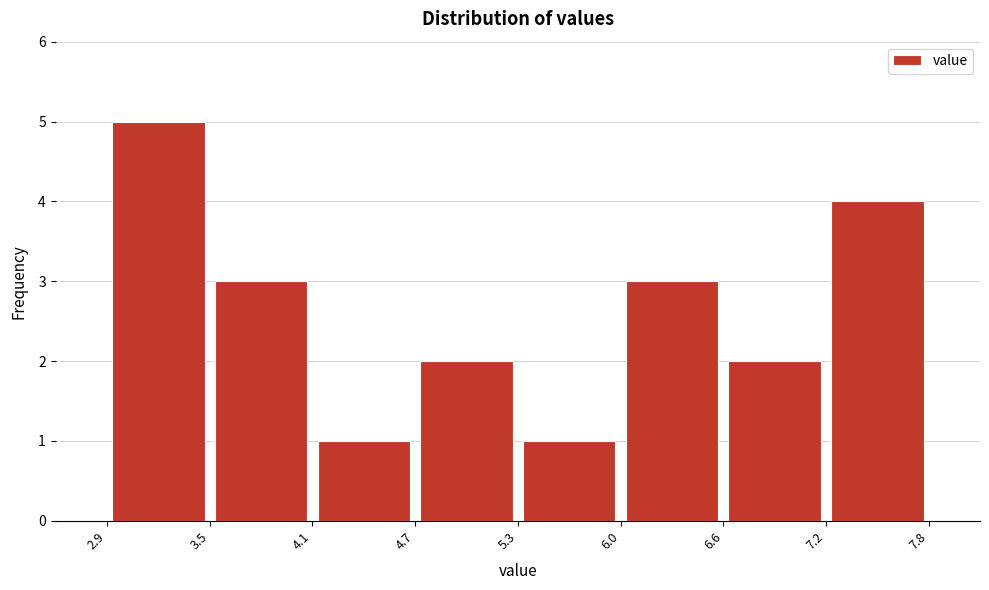

Reading left to right, transcribe this chart: for each bar, give the range it covers on the x-axis and its height. The values are not printed on the chart, so give them approximately, as read against the axis.

2.9 to 3.5: 5
3.5 to 4.1: 3
4.1 to 4.7: 1
4.7 to 5.3: 2
5.3 to 6.0: 1
6.0 to 6.6: 3
6.6 to 7.2: 2
7.2 to 7.8: 4